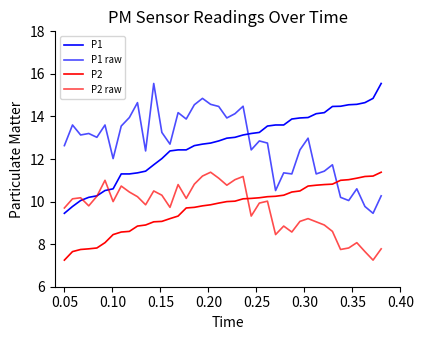

How many lines are shown in the chart?

4